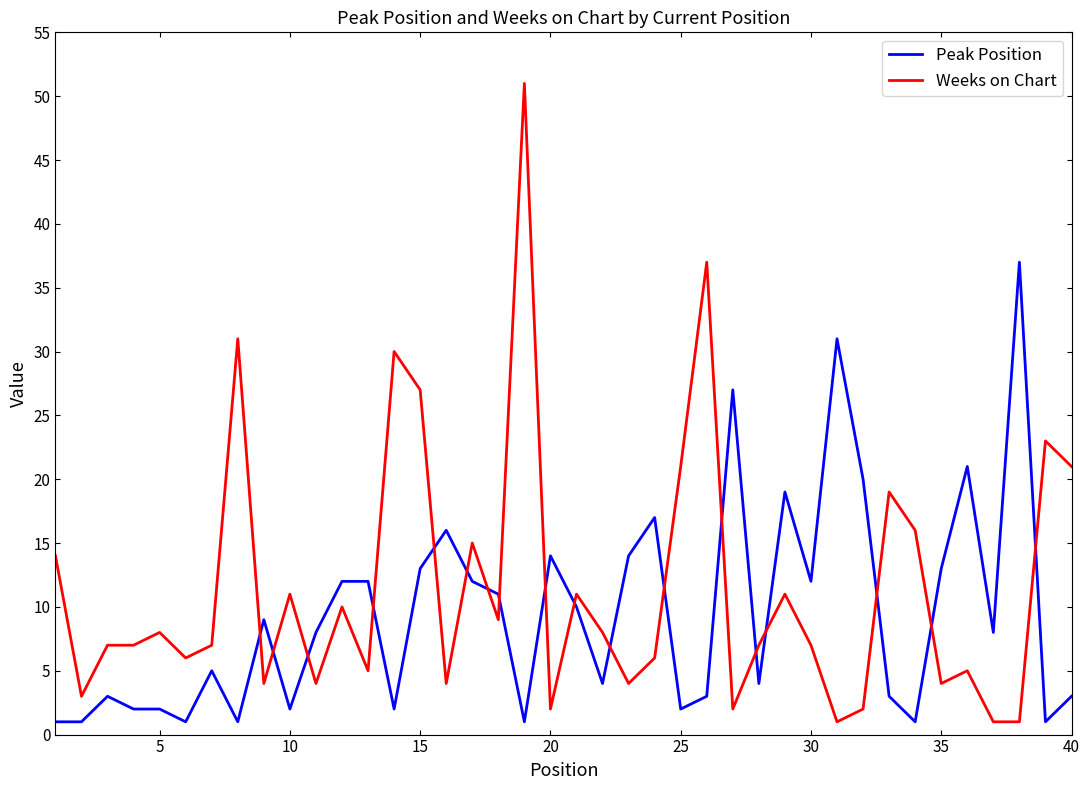

After their last crossing, which series has the higher values: Peak Position or Weeks on Chart?

Weeks on Chart